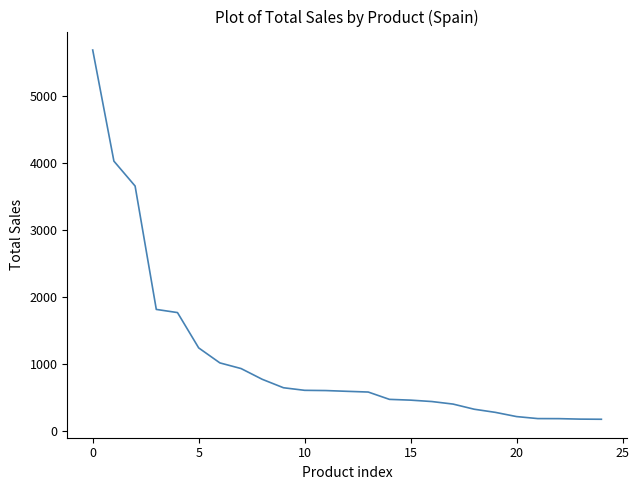

Does the chart have visible grid lines?

No